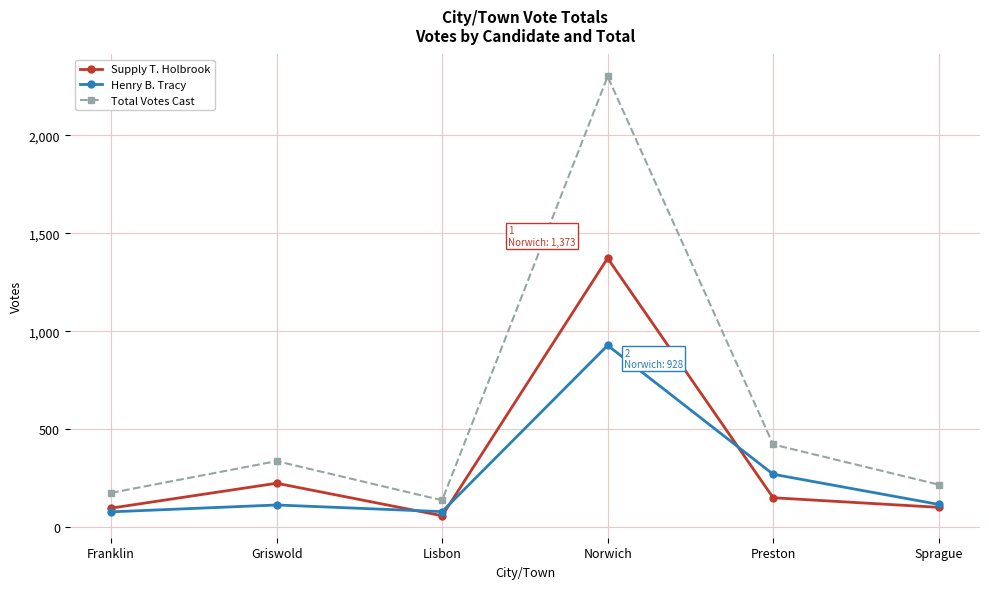

What is the difference between the highest and lowest values at Preston?

272